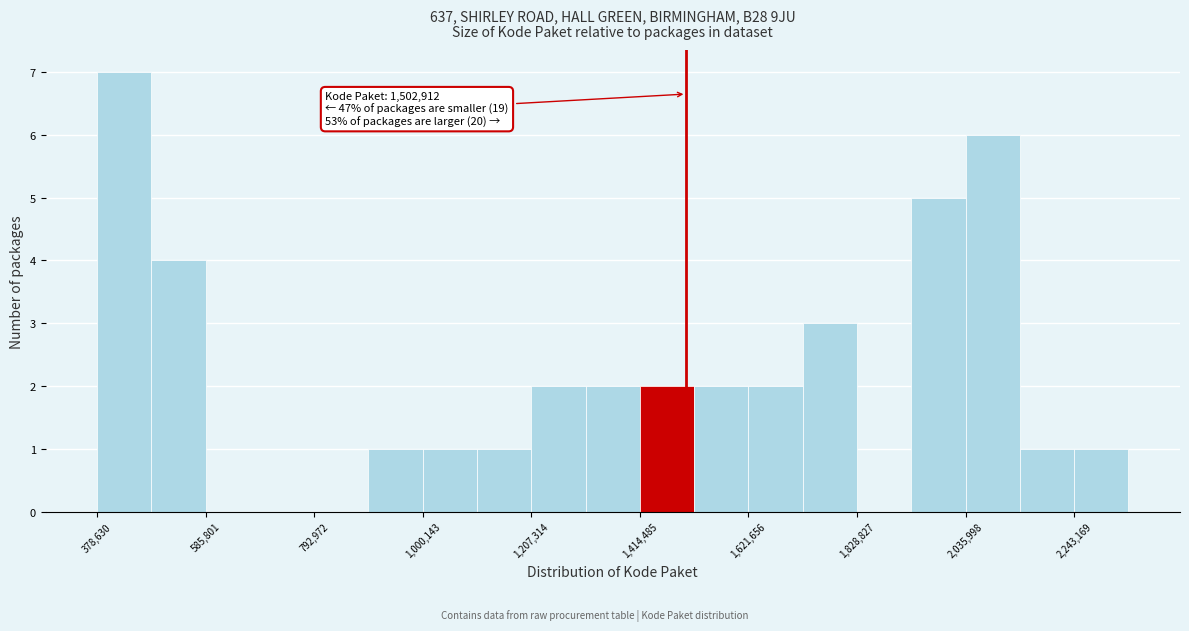

Read against the x-axis, roughly where is the centre of the tallest bar?

450000